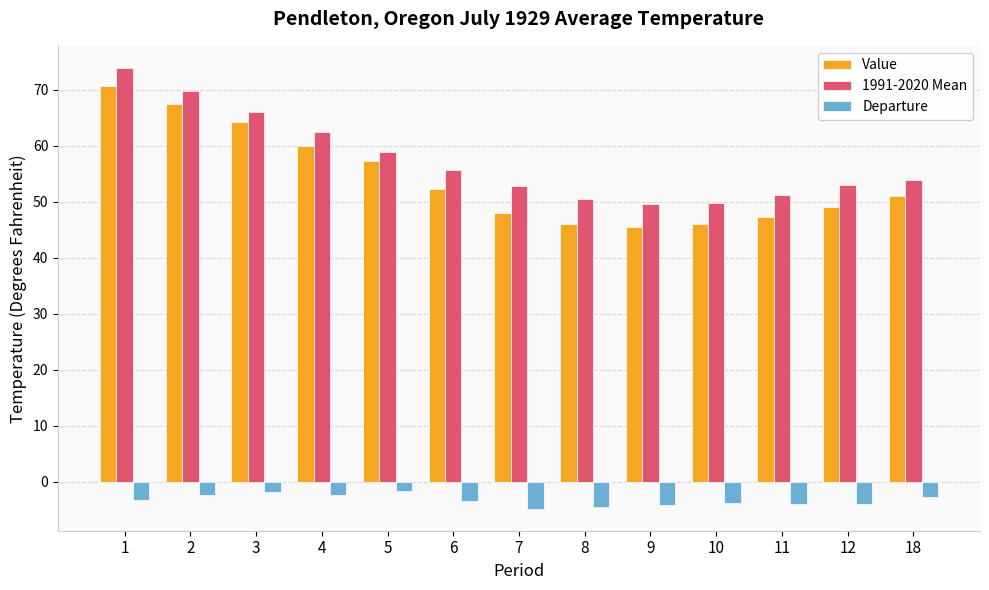

Are the bars grouped side by side (vs. stacked)?

Yes